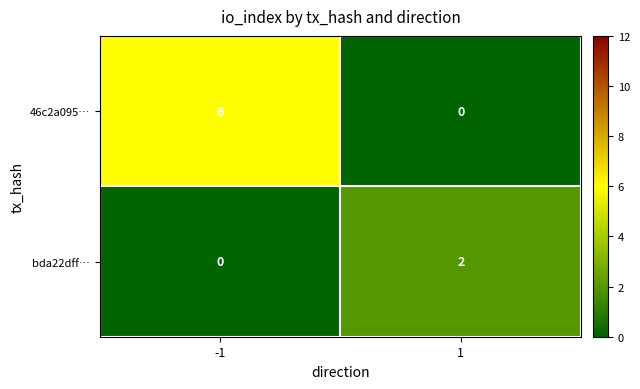

How many series are shown in this chart?

2